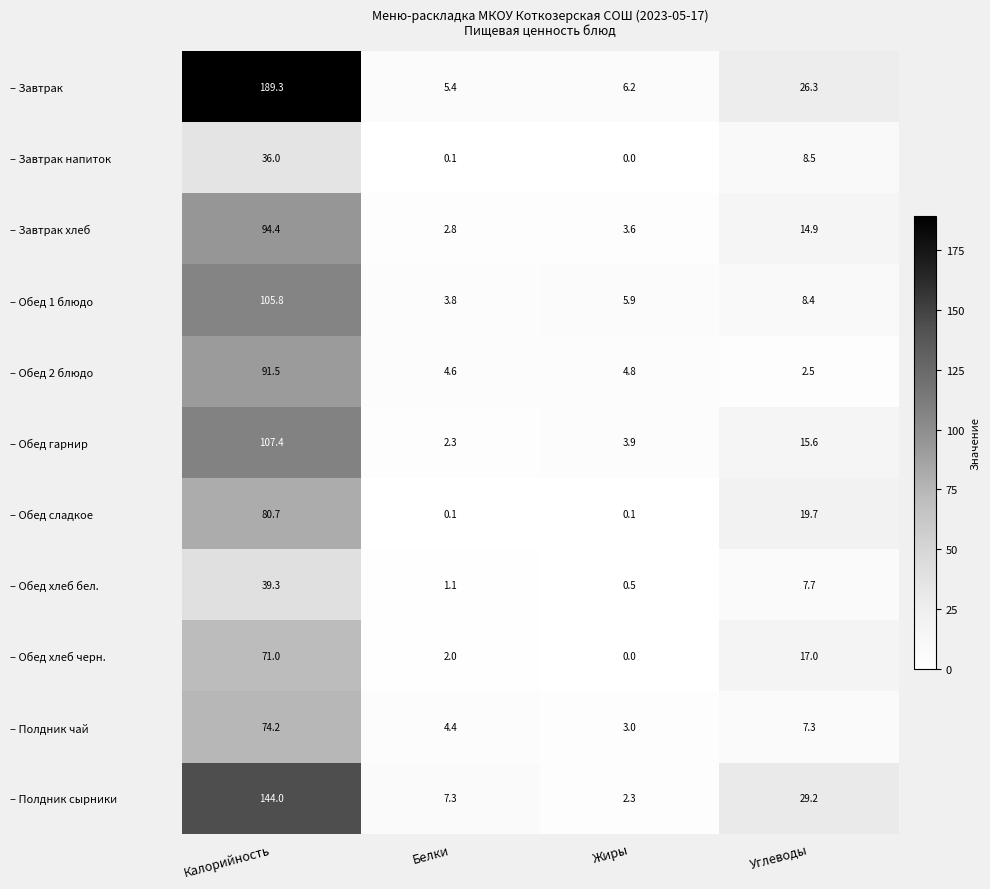

How many data points does each series have?

4